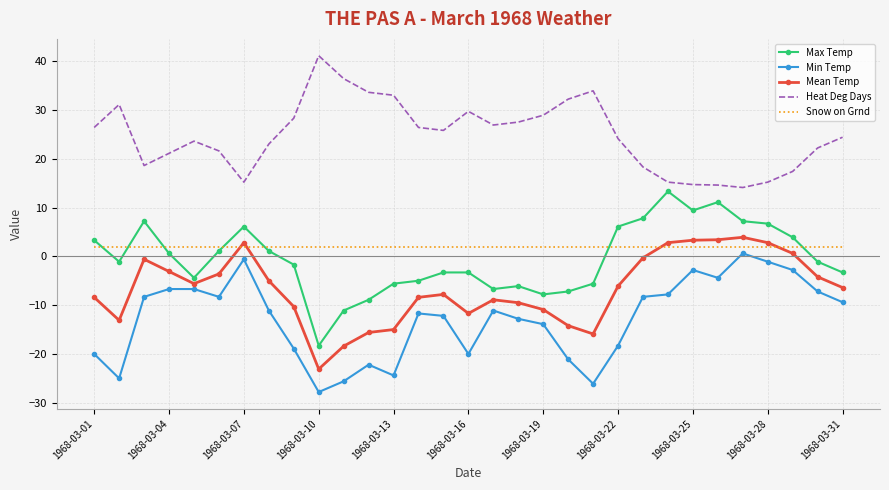

What is the greatest value displayed?

41.1